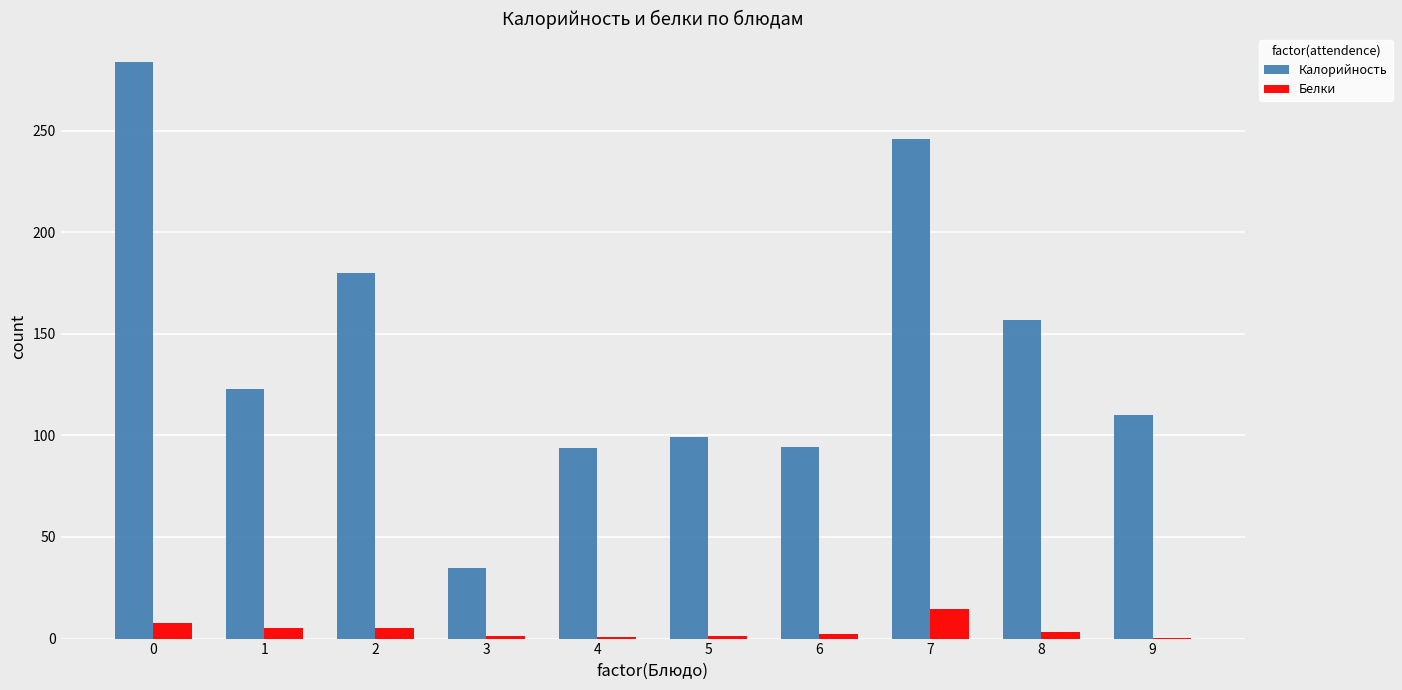

Are the bars horizontal?

No